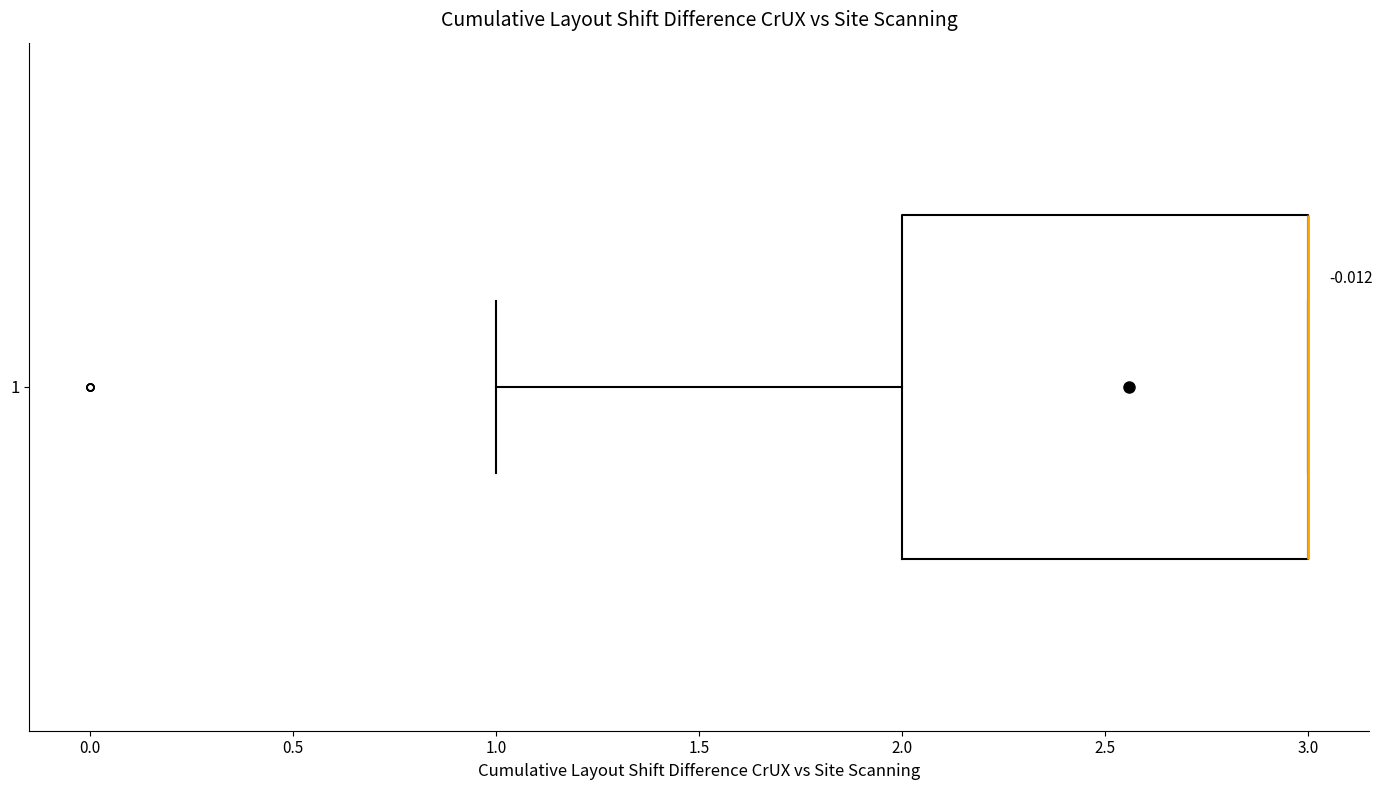

Transcribe this box plot: give where the median line is, the range the box spans, and where the two whiskers end, as read against the x-axis. The values are not printed on the chart, so give them approximately, as read against the axis.

median 3 (drawn on the box's right edge), box 2 to 3, whiskers 1 to 3